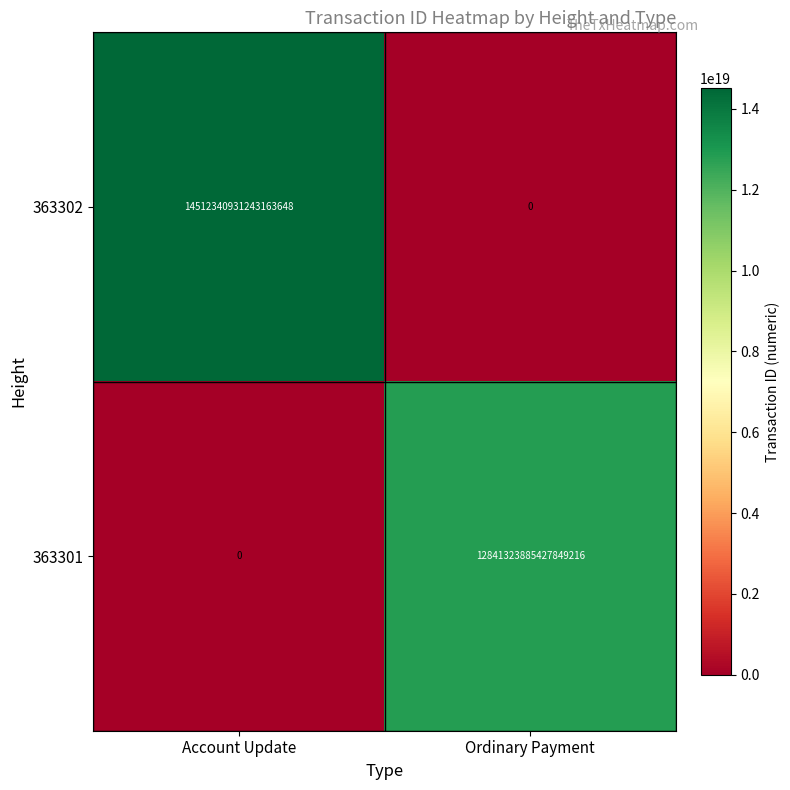

Rank the series by their average value, from lowest to highest.

363301, 363302